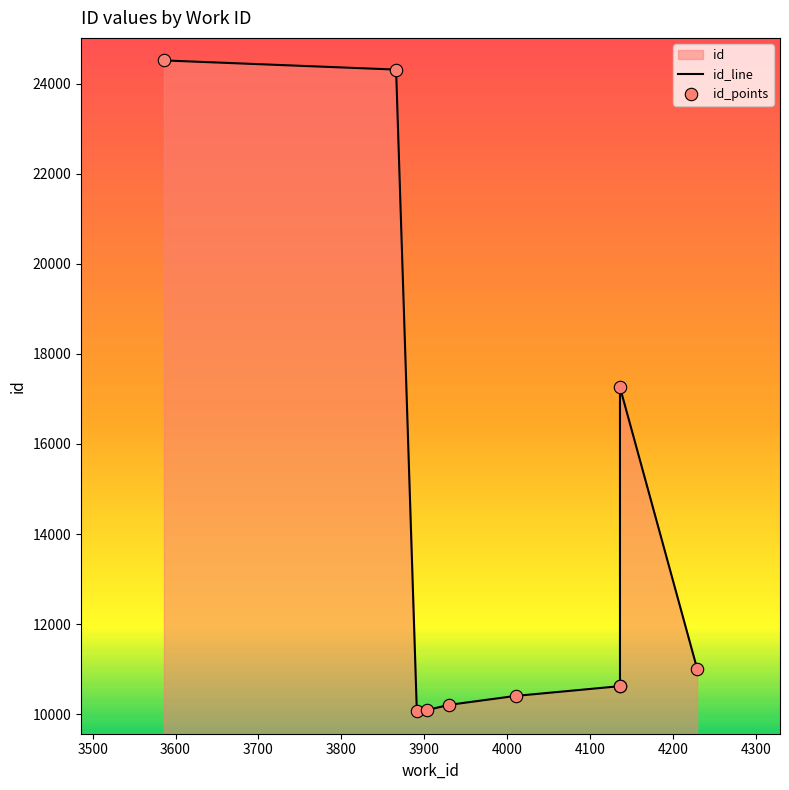

Is the value of id_line at 3400 greater than the value of id_points at 4000?

Yes